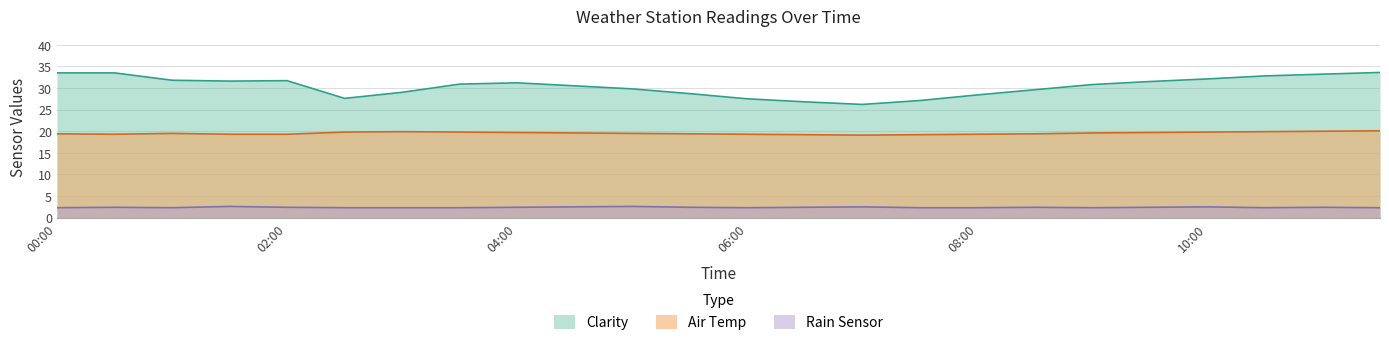

What is the sum of all Air Temp values?

469.1